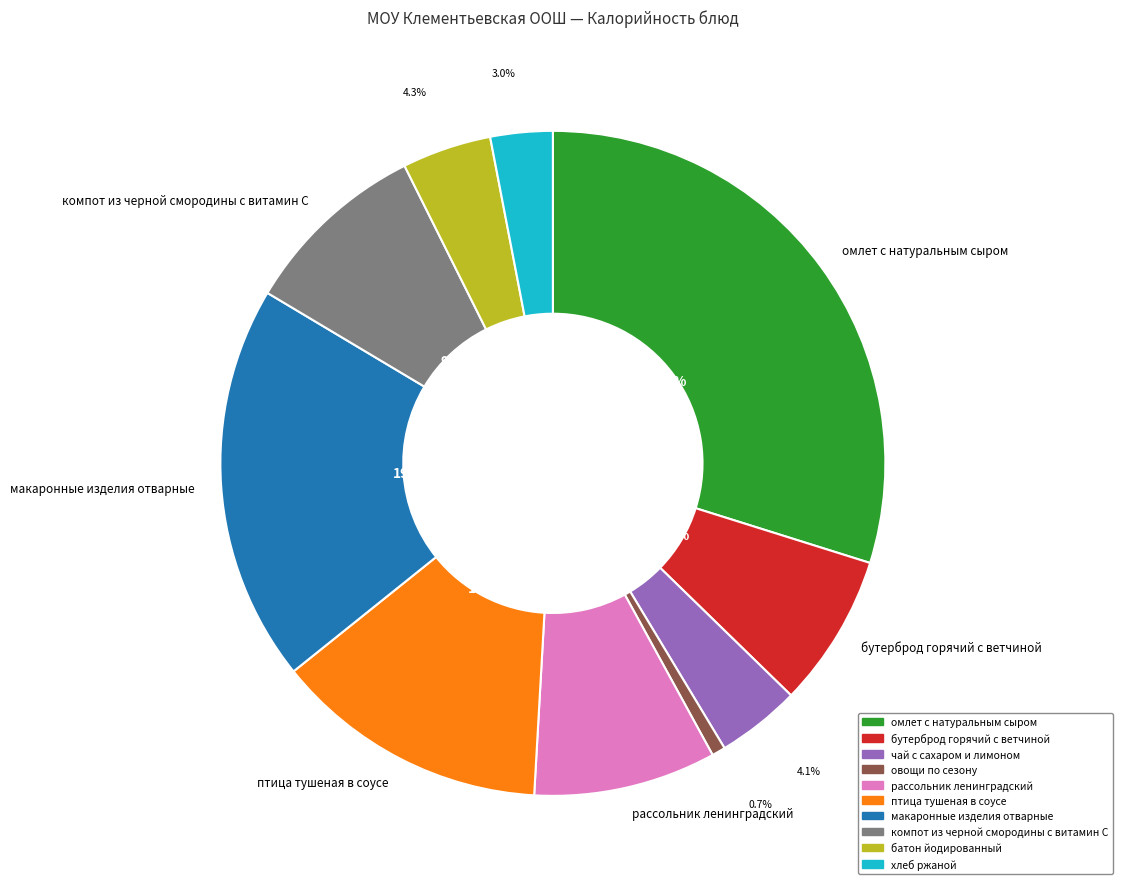

To the nearest percent, what is the difference between the largest and smallest slice percentages?

29%